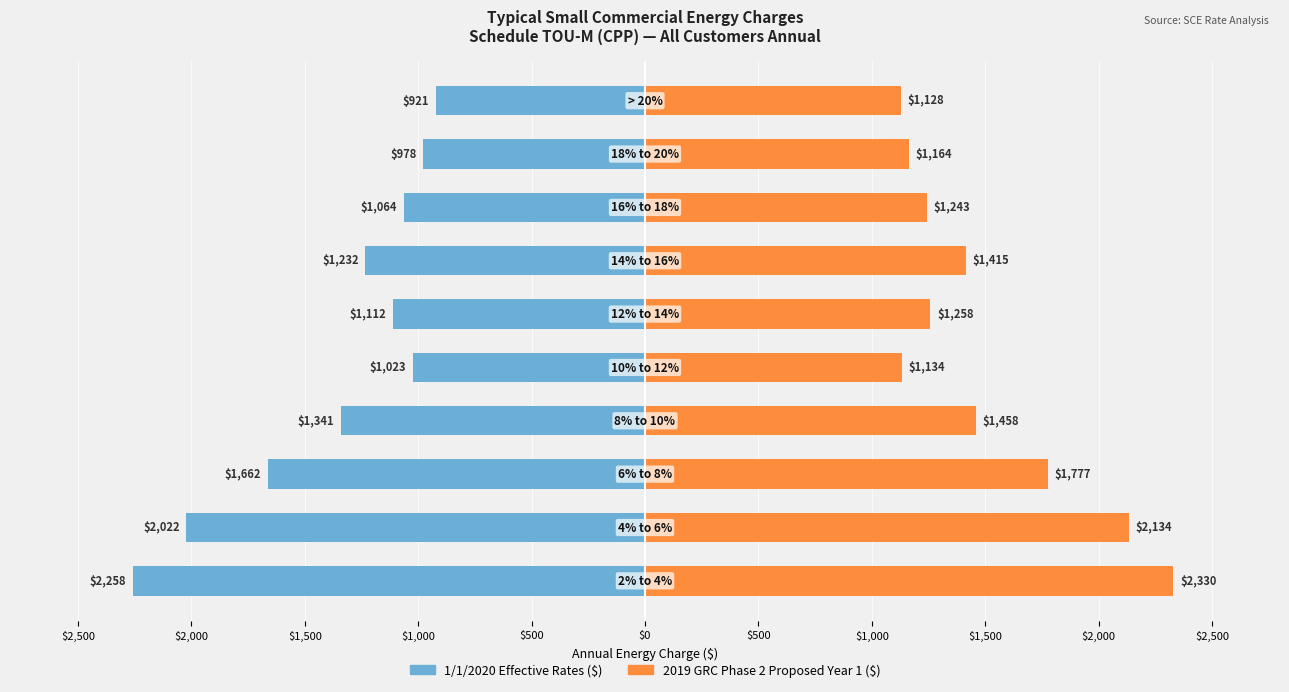

Which series has the largest total across all categories?

2019 GRC Phase 2 Proposed Year 1 ($)